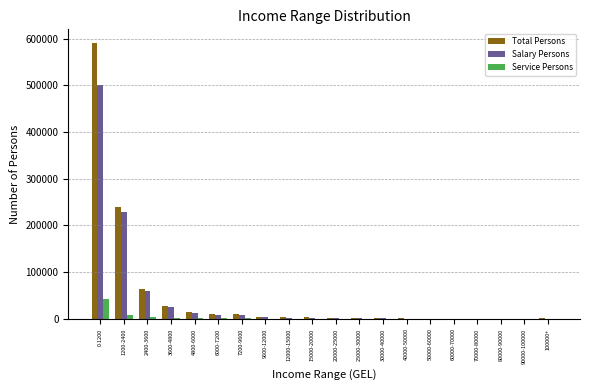

Which series has the largest total across all categories?

Total Persons